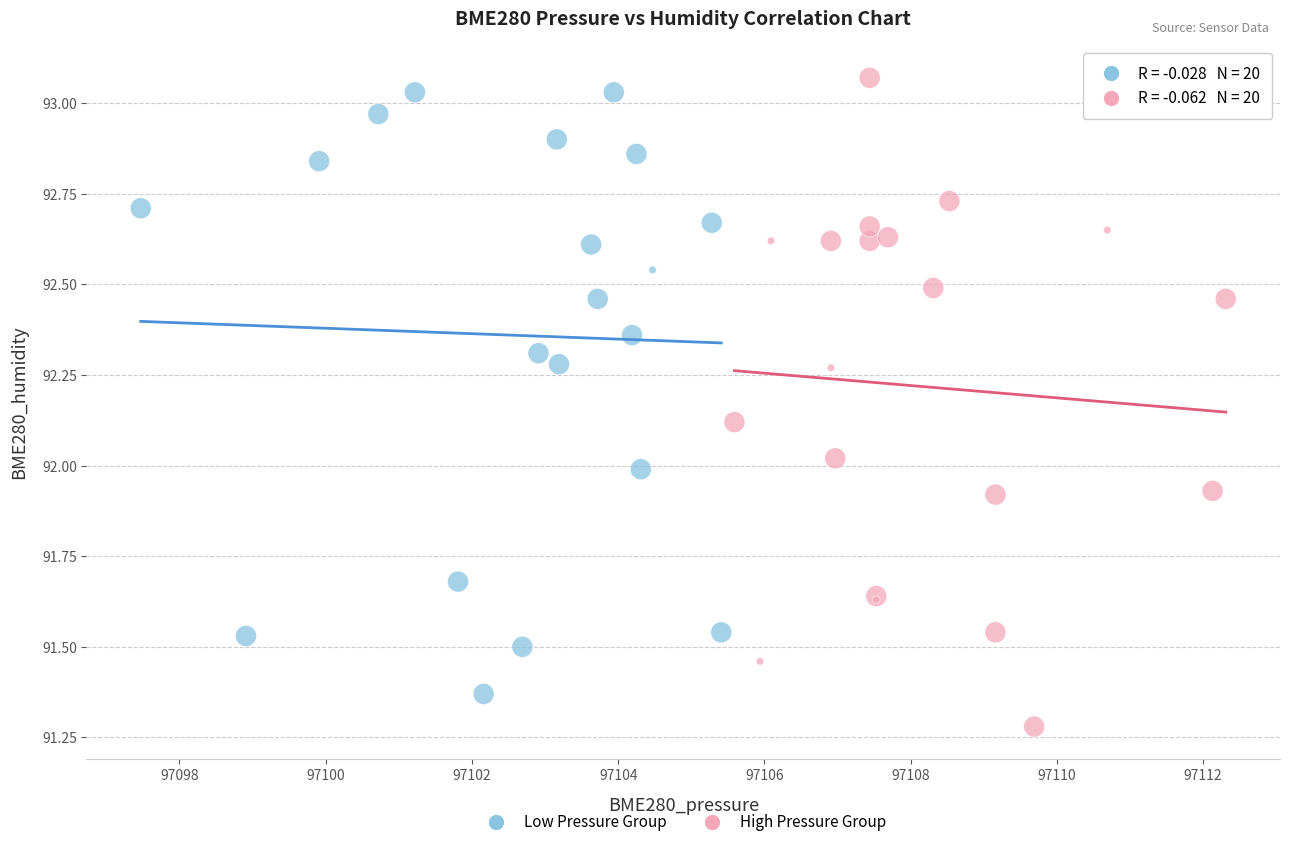

Which series reaches the minimum Y coordinate?

High Pressure Group